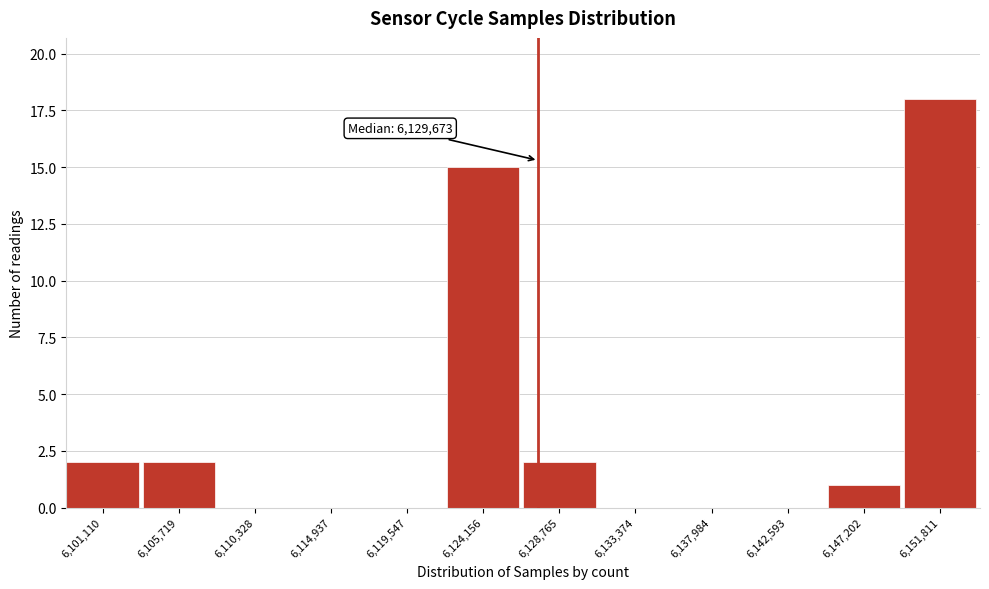

Reading left to right, transcribe all the data shown in this chart.

6,101,110=2	6,105,719=2	6,110,328=0	6,114,937=0	6,119,547=0	6,124,156=15	6,128,765=2	6,133,374=0	6,137,984=0	6,142,593=0	6,147,202=1	6,151,811=18